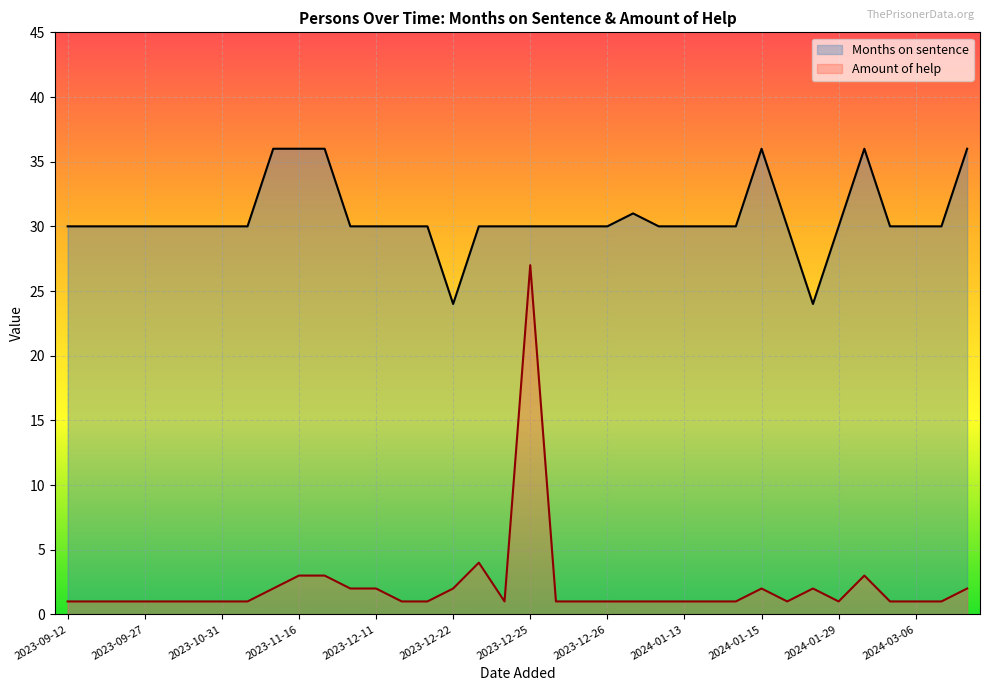

True or false: Months on sentence and Amount of help cross at least once.

False